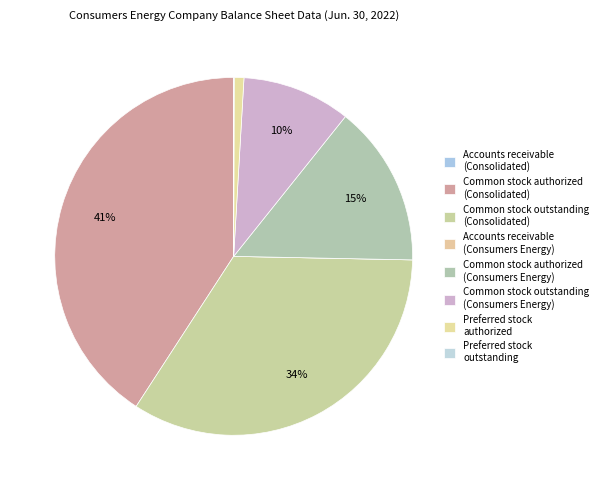

How many segments does this pie chart have?

8